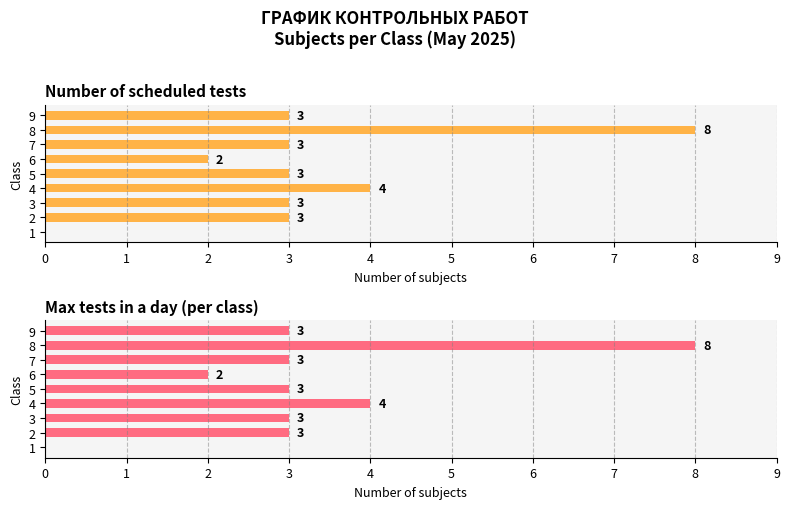

How many groups of bars are there?

9